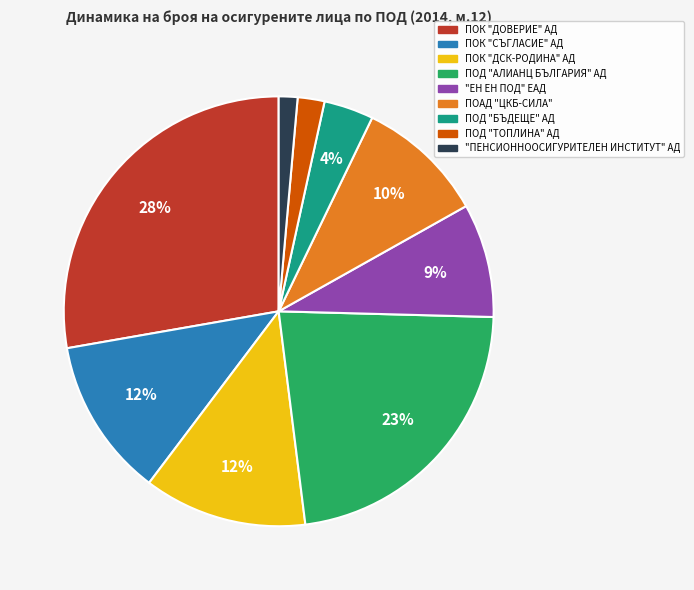

Combined, do ПОК "ДСК-РОДИНА" АД and "ЕН ЕН ПОД" ЕАД account for over 50%?

No